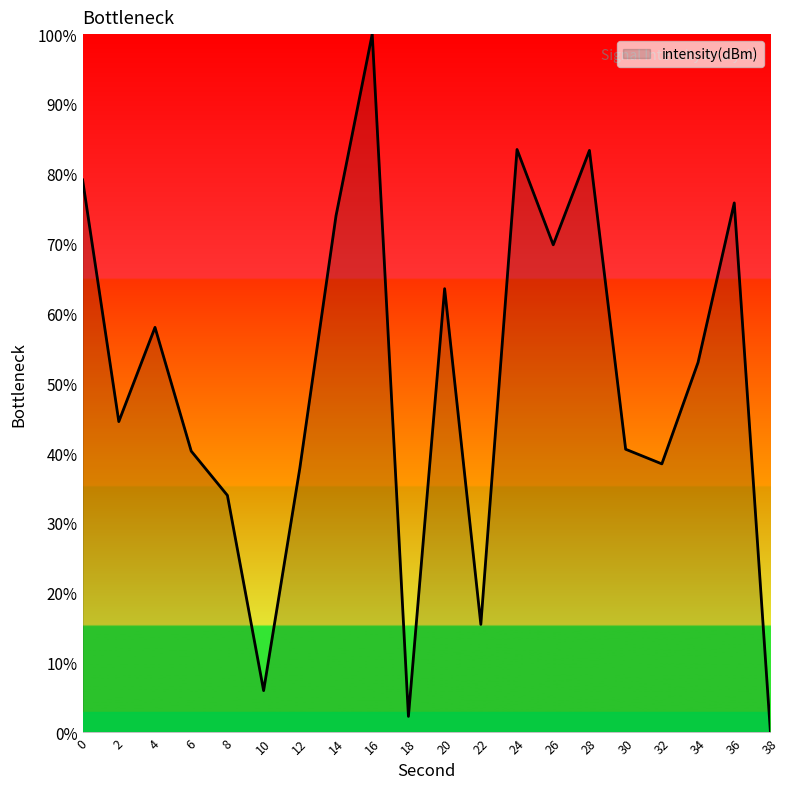

Does the chart have visible grid lines?

No